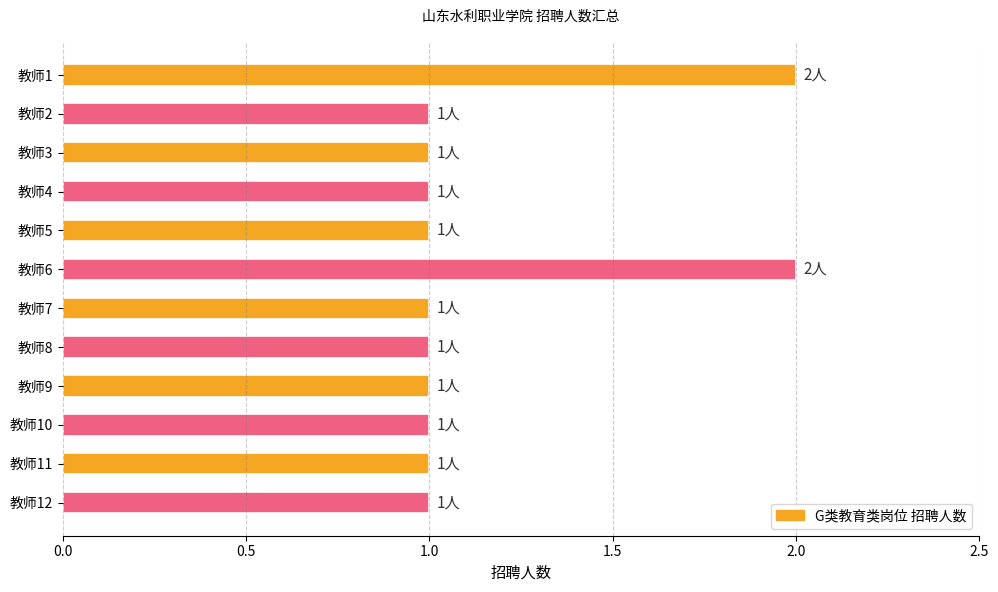

What is the difference between the maximum and minimum values?

1